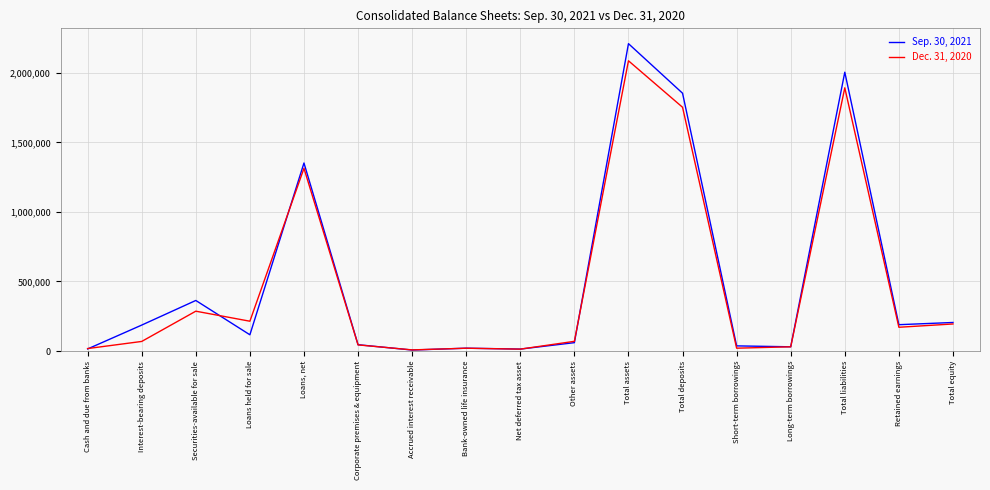

Is it true that Dec. 31, 2020 equals 1891839 at Total liabilities?

True